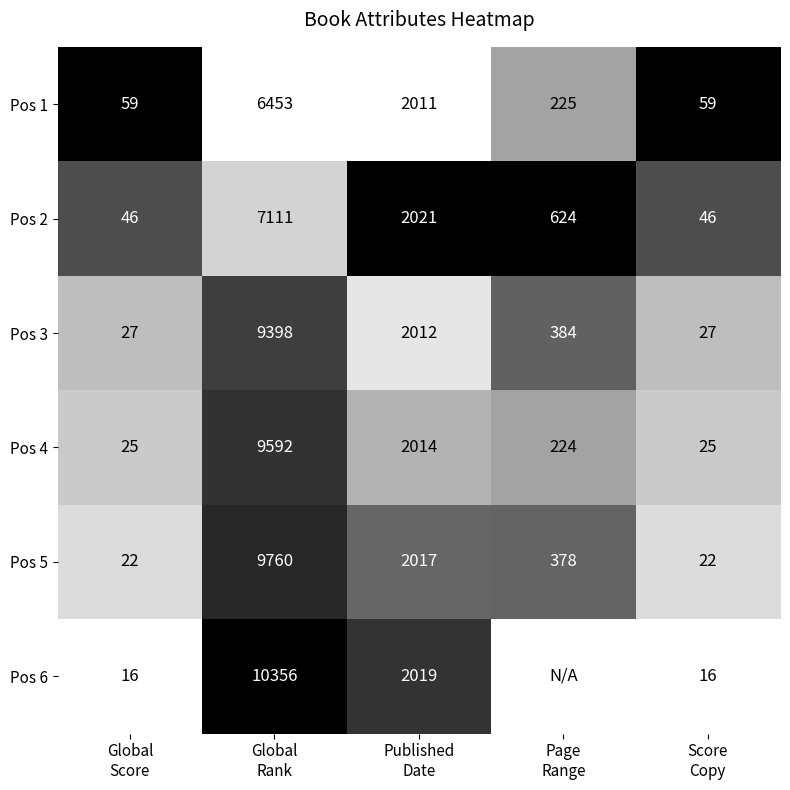

What is the average value of the Pos 5 series?

2440